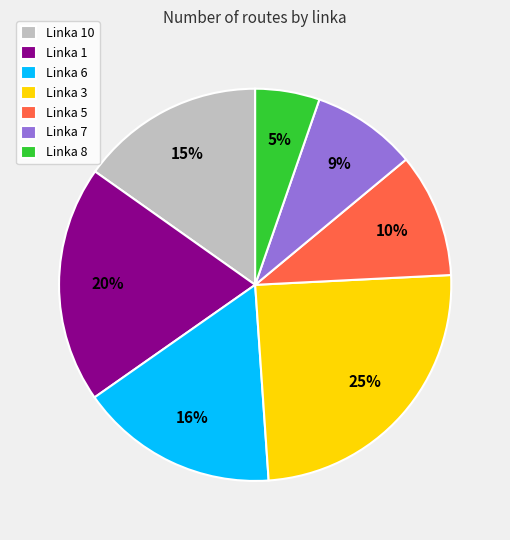

True or false: Linka 6 accounts for 16% of the total.

True